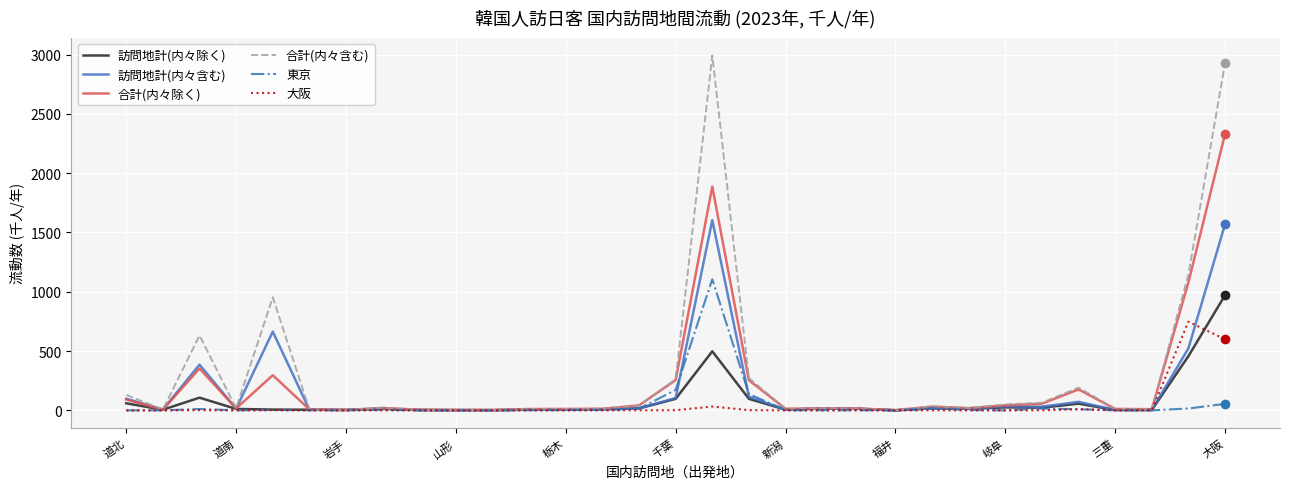

Rank the series by their maximum value, from highest to lowest.

合計(内々含む), 合計(内々除く), 訪問地計(内々含む), 東京, 訪問地計(内々除く), 大阪